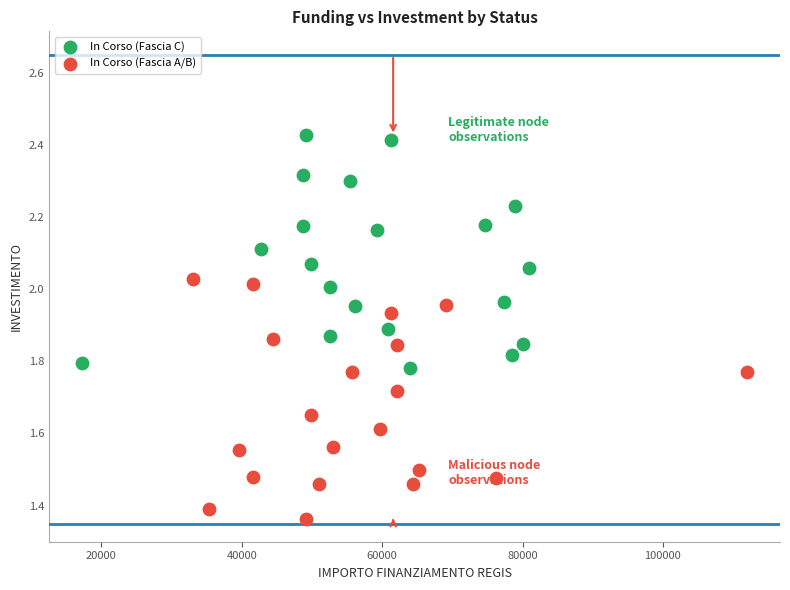

Which series contains the lowest Y value?

In Corso (Fascia A/B)